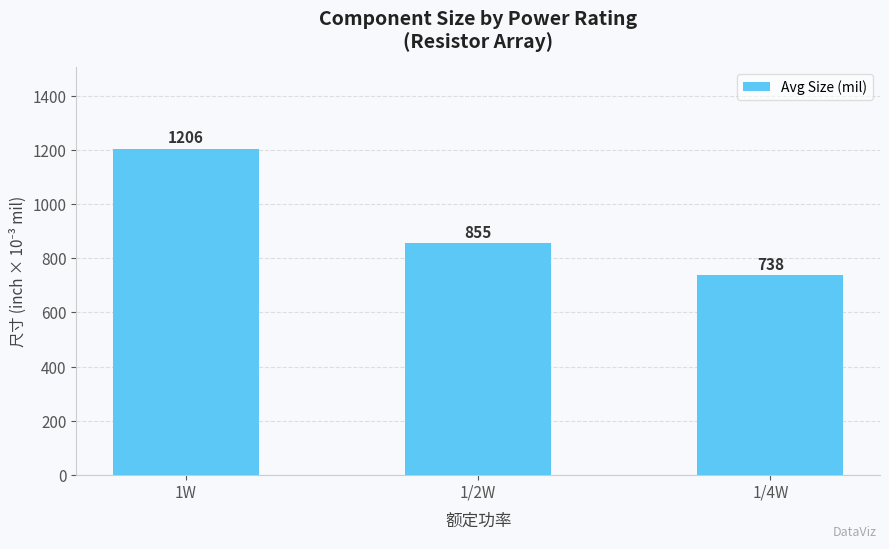

How many values exceed 855?

2